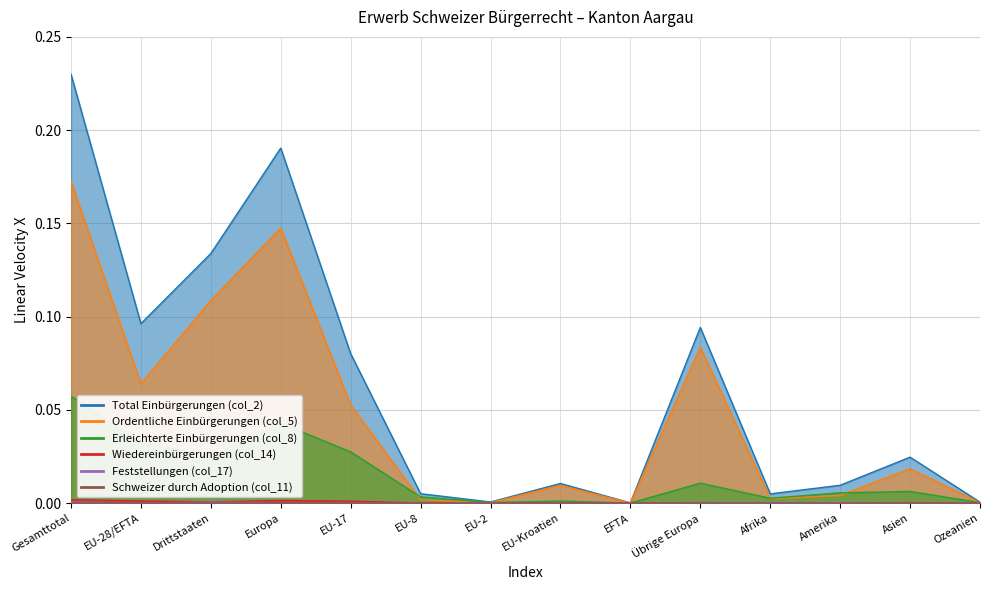

List the labels in order of Ordentliche Einbürgerungen (col_5) value, largest first.

Gesamttotal, Europa, Drittstaaten, Übrige Europa, EU-28/EFTA, EU-17, Asien, EU-Kroatien, Amerika, Afrika, EU-8, EU-2, Ozeanien, EFTA